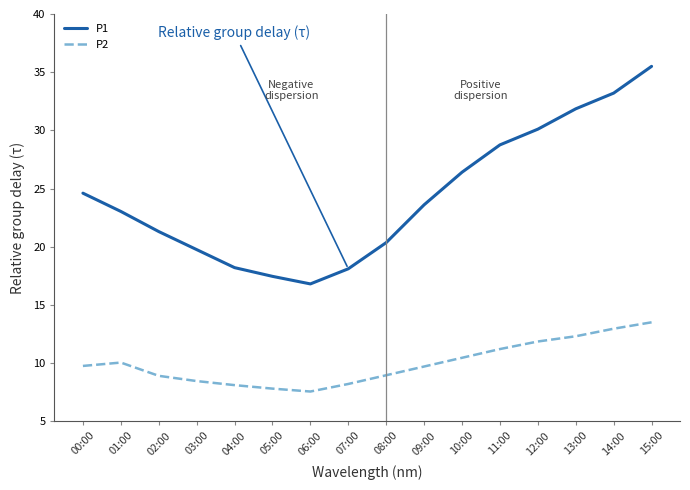

What are all the series names shown in the legend?

P1, P2